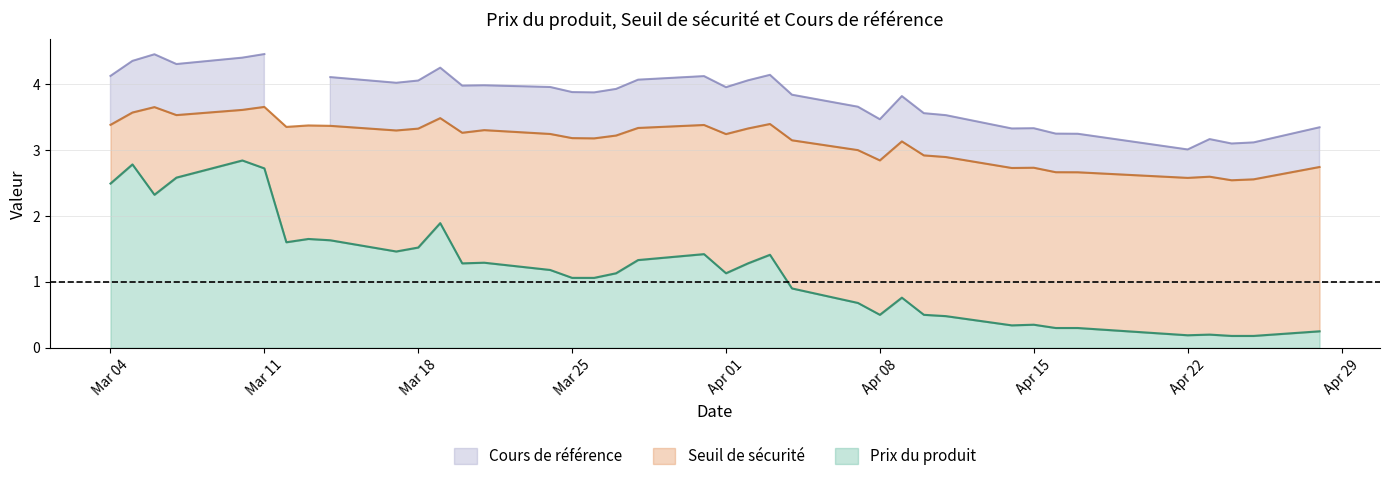

At which category is the sum across all series the highest?

2025-03-10